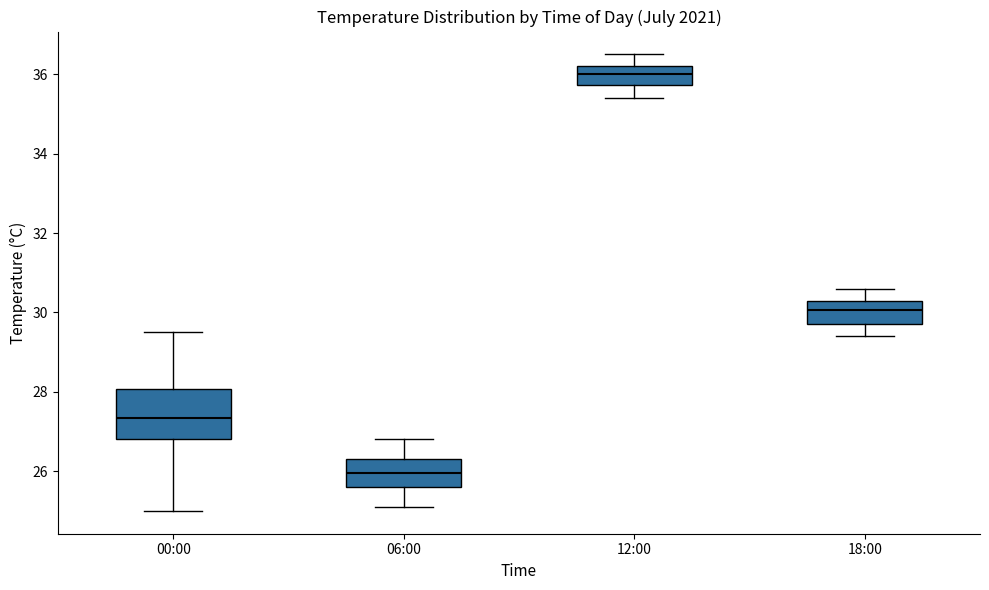

Where does the upper whisker of the box for 18:00 end on the y-axis? The values are not printed on the chart, so give them approximately, as read against the axis.

30.6